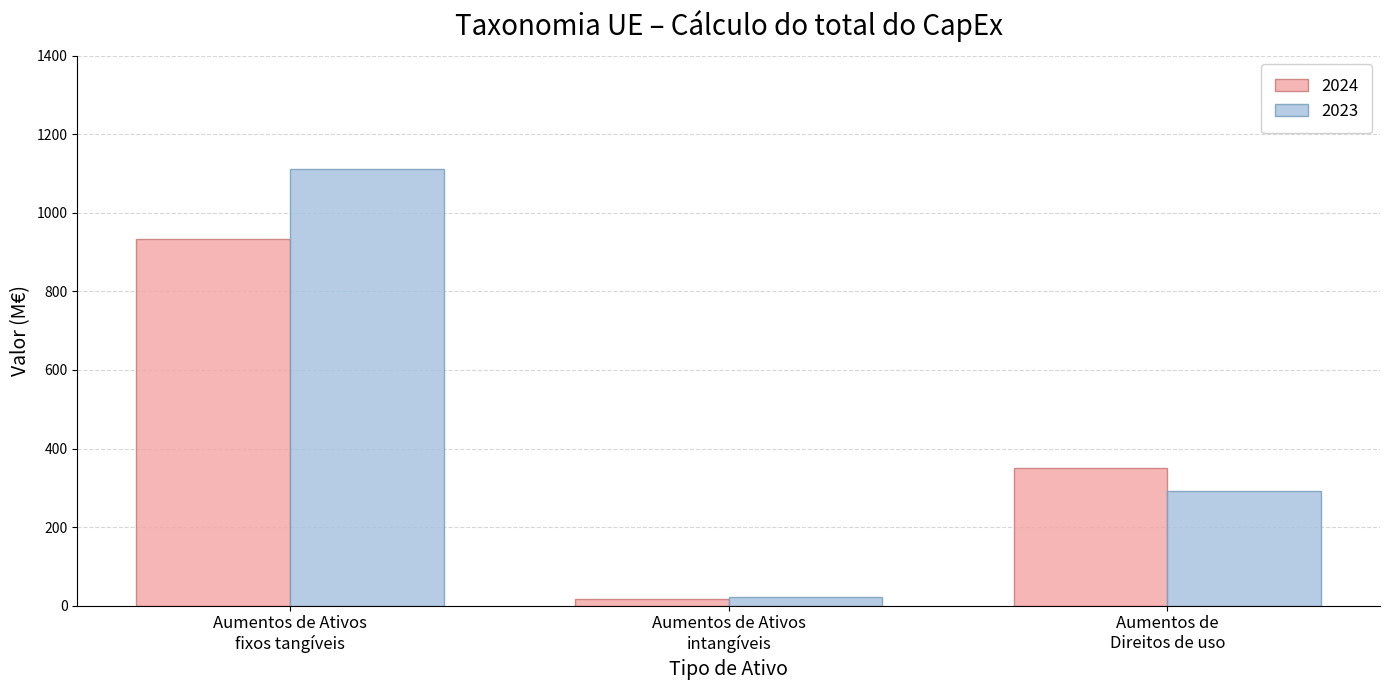

At Aumentos de
Direitos de uso, list the series in order from largest to smallest.

2024, 2023